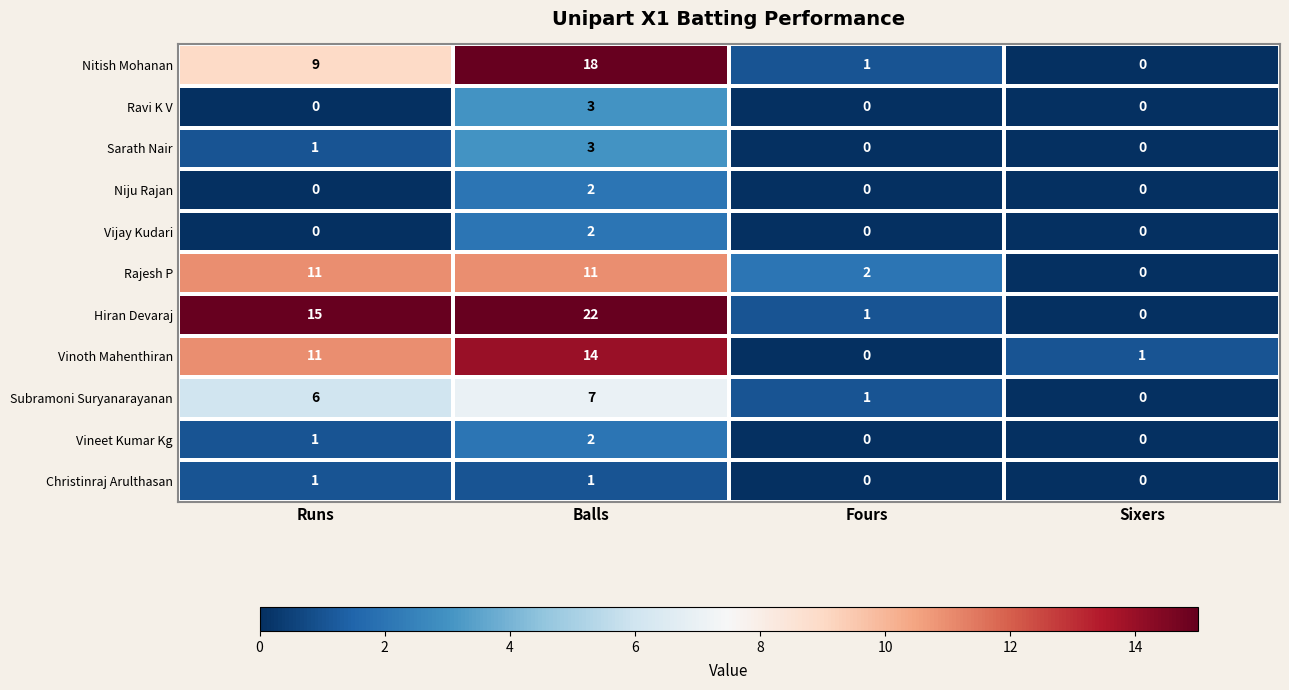

What is the total value across all series at Runs?

55